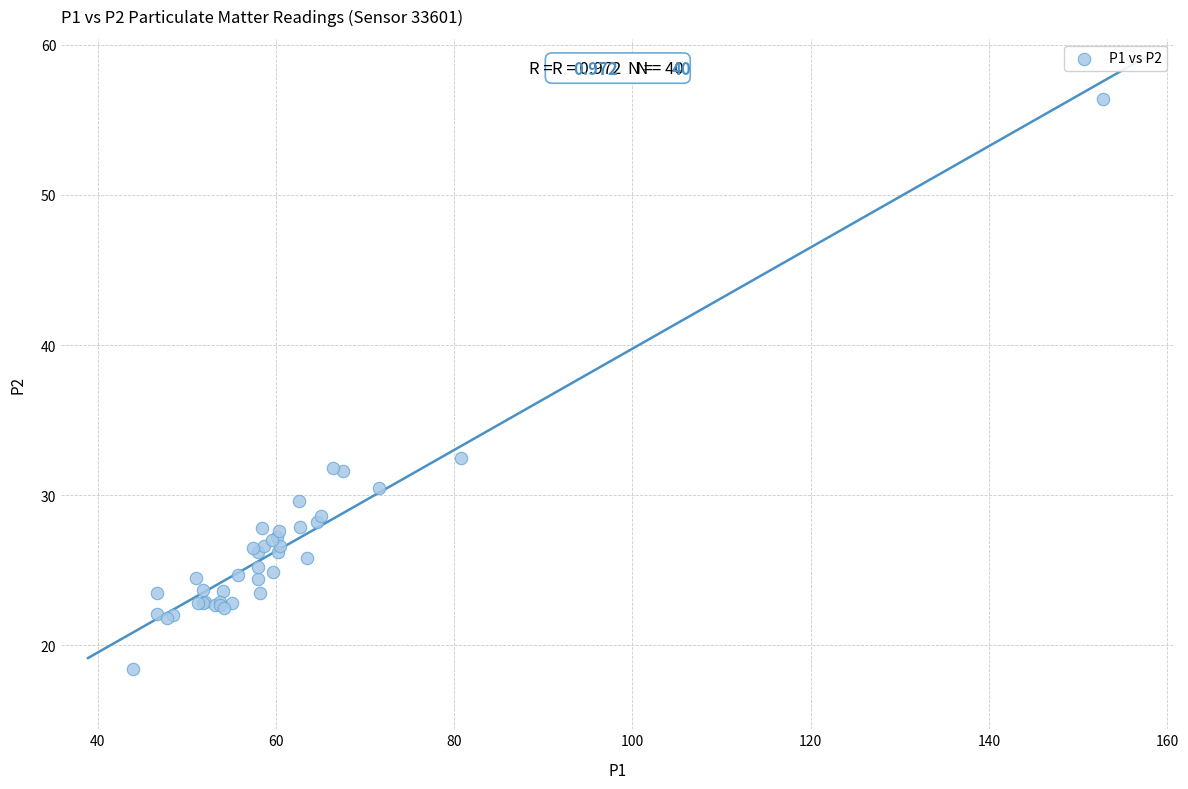

What Y value in the scatter plot is closest to 37?

32.5